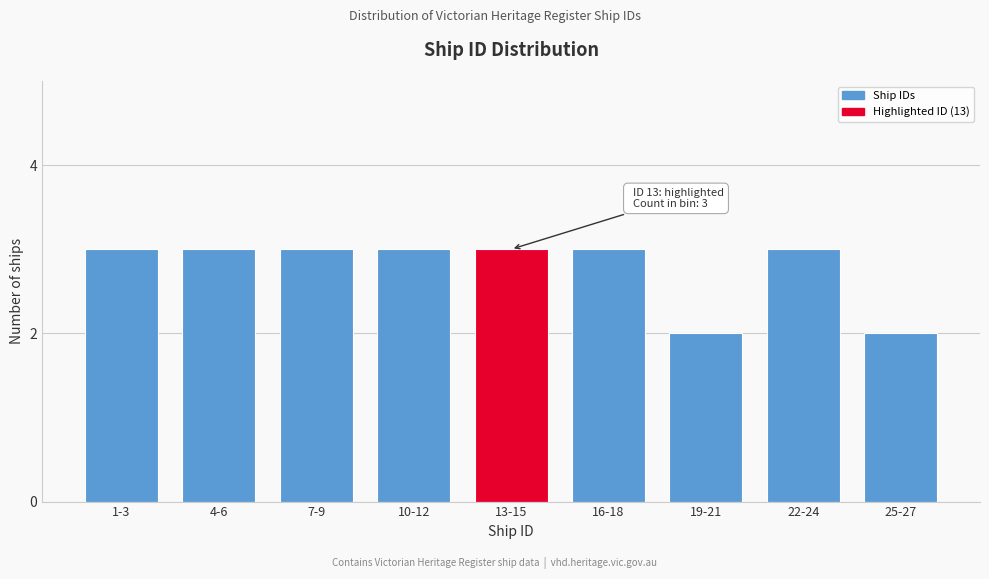

Reading left to right, what are all the values shown in this chart?

1-3=3	4-6=3	7-9=3	10-12=3	13-15=3	16-18=3	19-21=2	22-24=3	25-27=2